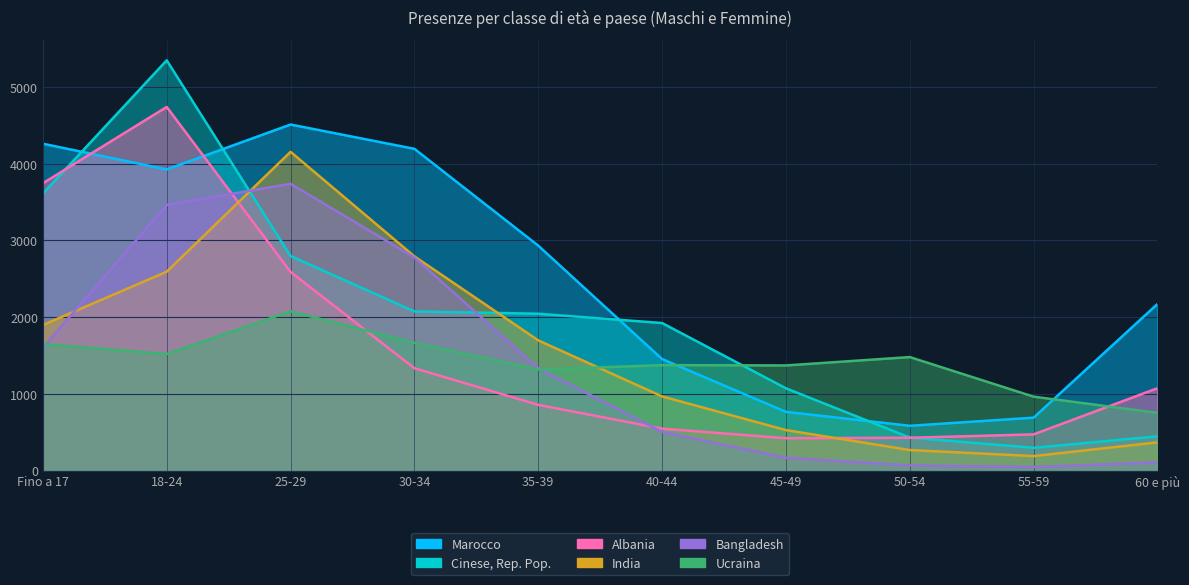

Reading left to right, extract all data points from this chart.

Marocco: Fino a 17=4261	18-24=3925	25-29=4511	30-34=4194	35-39=2932	40-44=1453	45-49=765	50-54=583	55-59=689	60 e più=2171
Cinese, Rep. Pop.: Fino a 17=3610	18-24=5348	25-29=2797	30-34=2074	35-39=2044	40-44=1923	45-49=1072	50-54=430	55-59=296	60 e più=446
Albania: Fino a 17=3745	18-24=4740	25-29=2589	30-34=1334	35-39=856	40-44=546	45-49=421	50-54=427	55-59=471	60 e più=1073
India: Fino a 17=1897	18-24=2592	25-29=4155	30-34=2792	35-39=1697	40-44=966	45-49=527	50-54=267	55-59=188	60 e più=367
Bangladesh: Fino a 17=1601	18-24=3463	25-29=3738	30-34=2778	35-39=1333	40-44=504	45-49=166	50-54=66	55-59=45	60 e più=105
Ucraina: Fino a 17=1649	18-24=1518	25-29=2076	30-34=1665	35-39=1316	40-44=1374	45-49=1370	50-54=1479	55-59=963	60 e più=752